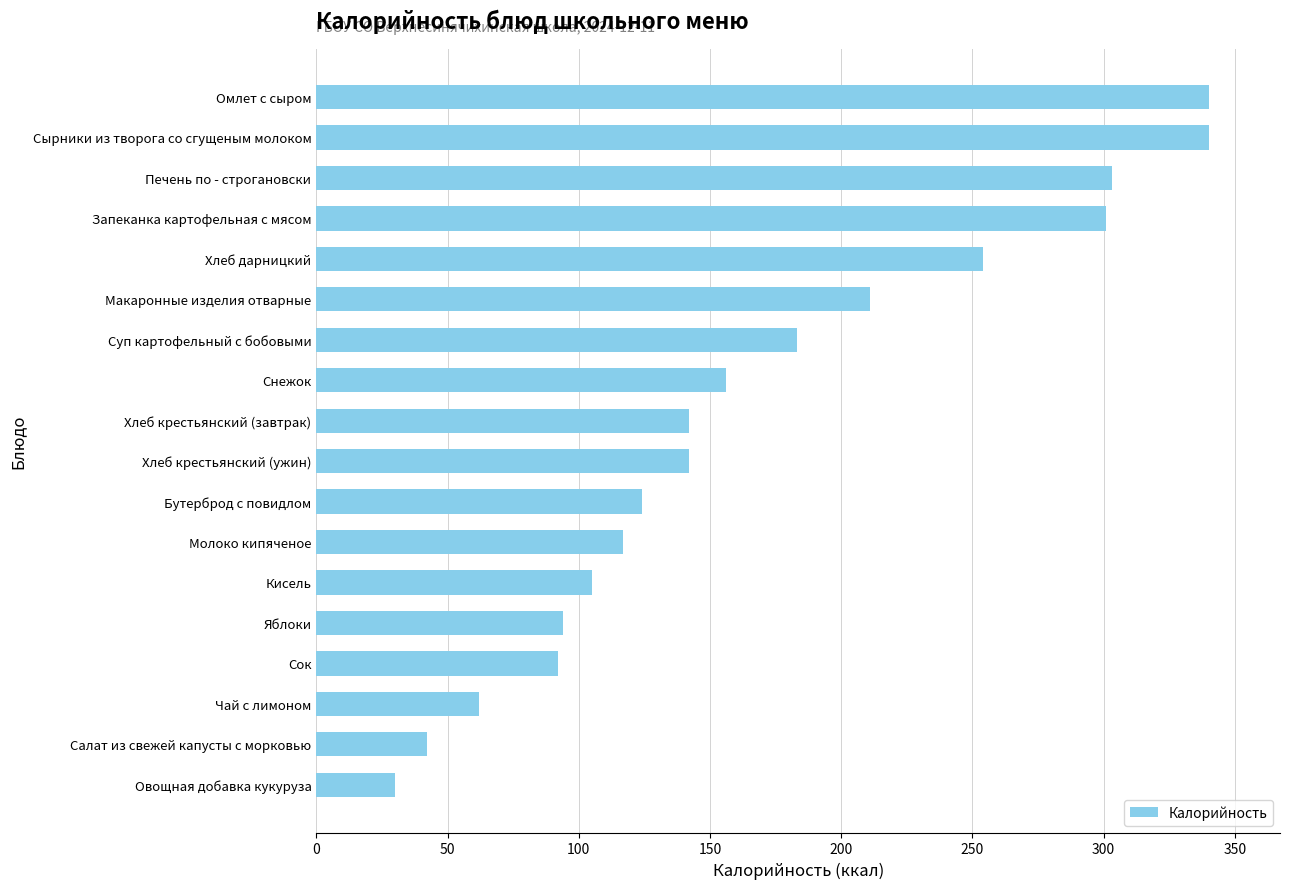

True or false: the data shows 211 at Макаронные изделия отварные.

True